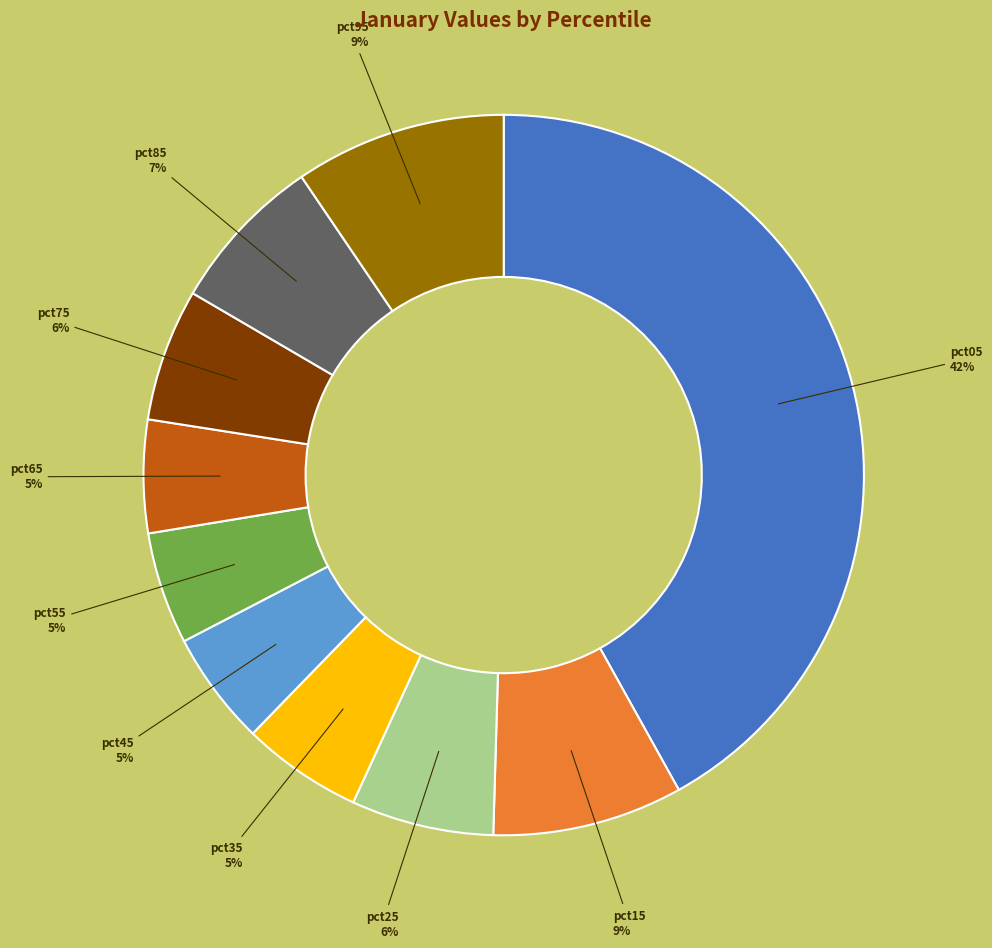

True or false: pct15 accounts for 9% of the total.

True